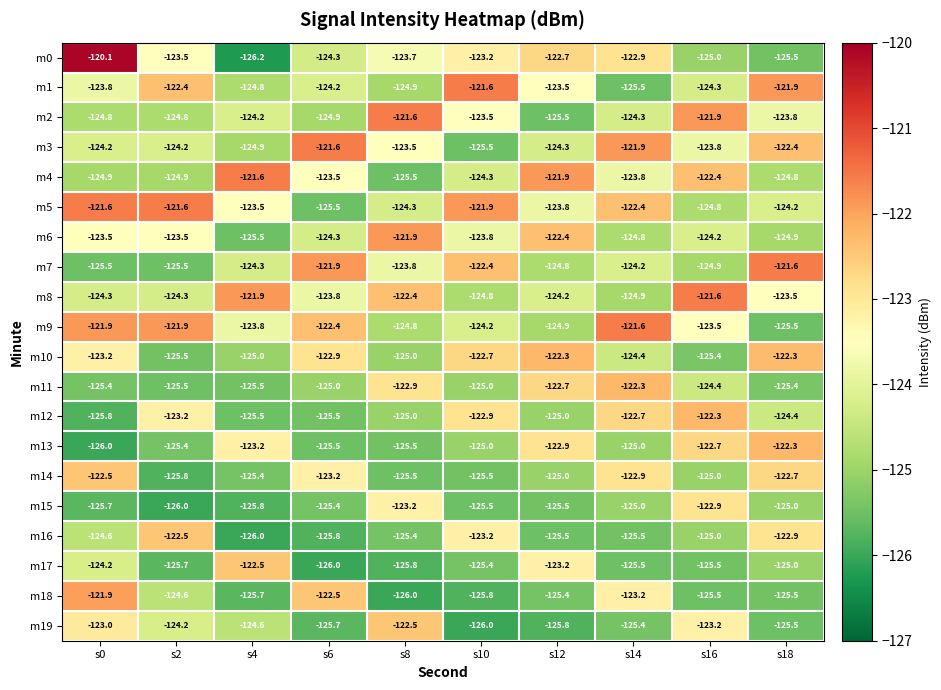

Which series has the largest range (max minus min)?

m0